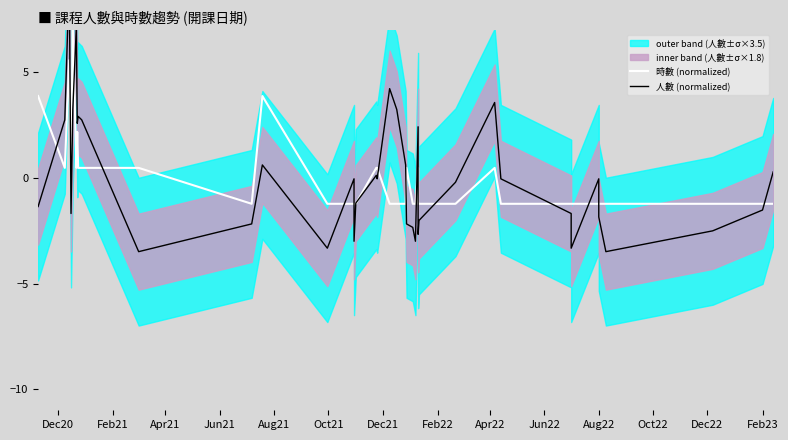

The 人數 (normalized) series shows -0.0 at Feb23. True or false?

True